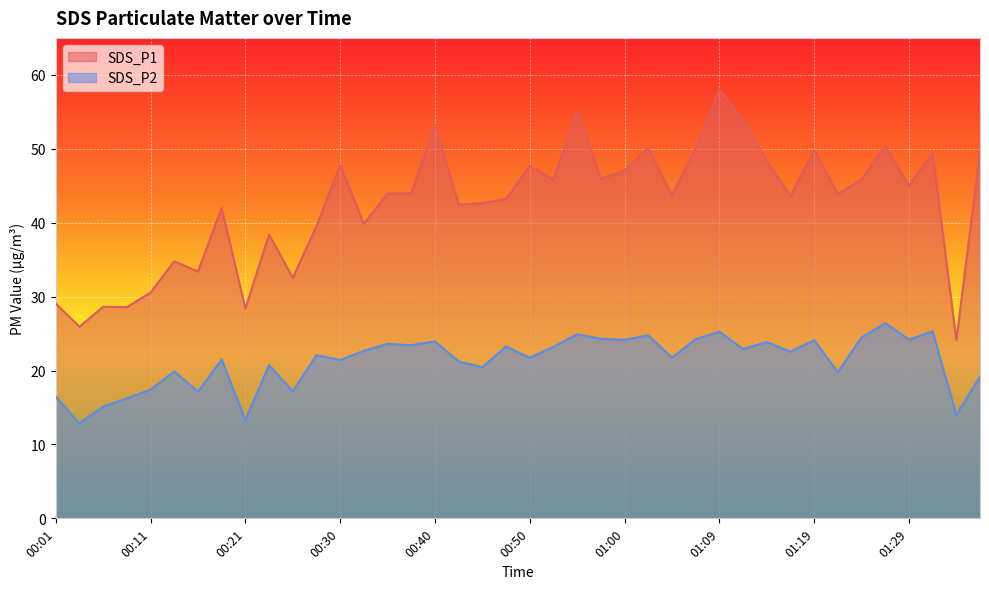

What is the greatest value displayed?

58.0